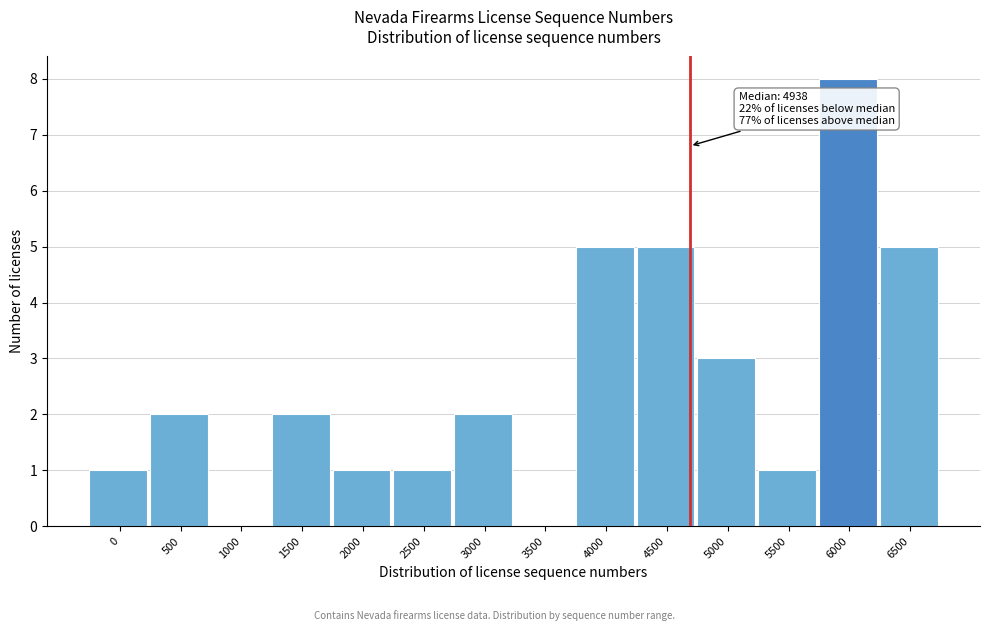

Reading left to right, transcribe all the data shown in this chart.

0=1	500=2	1000=0	1500=2	2000=1	2500=1	3000=2	3500=0	4000=5	4500=5	5000=3	5500=1	6000=8	6500=5